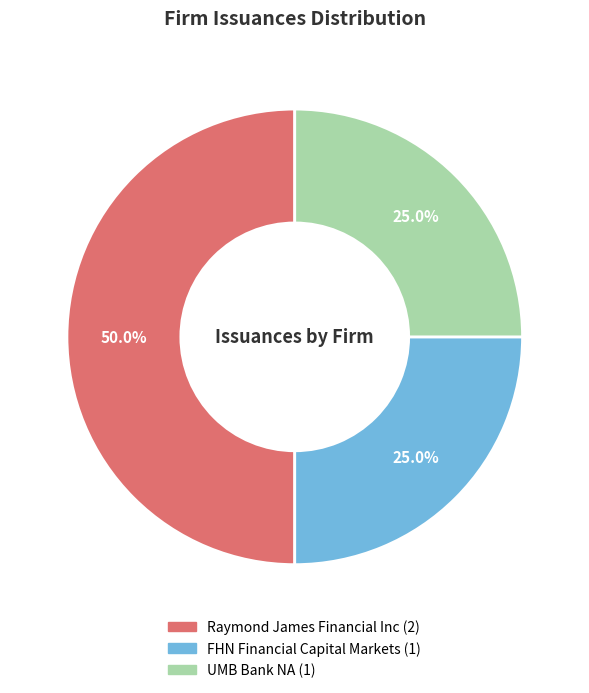

What percentage is the FHN Financial Capital Markets slice, to the nearest percent?

25%